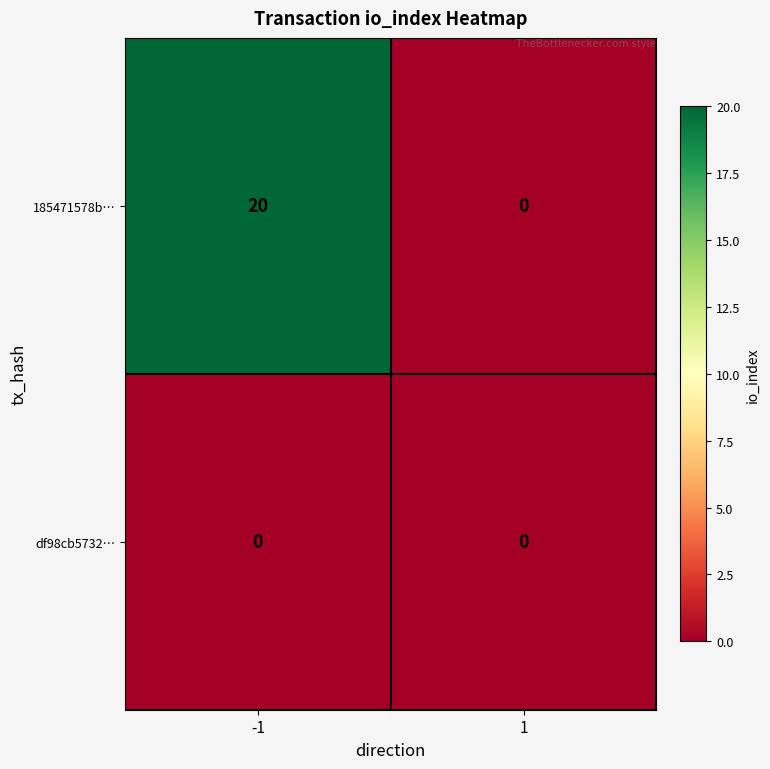

Reading left to right, transcribe all the data shown in this chart.

185471578b…: -1=20	1=0
df98cb5732…: -1=0	1=0